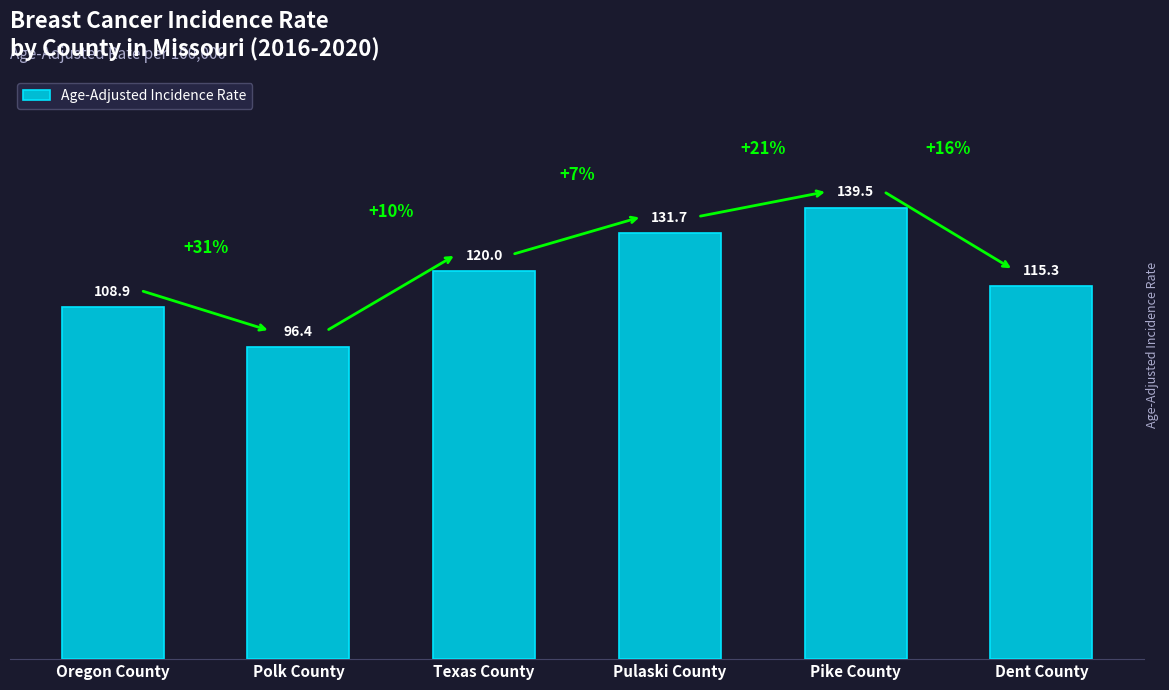

Reading left to right, transcribe all the data shown in this chart.

108.9	96.4	120.0	131.7	139.5	115.3